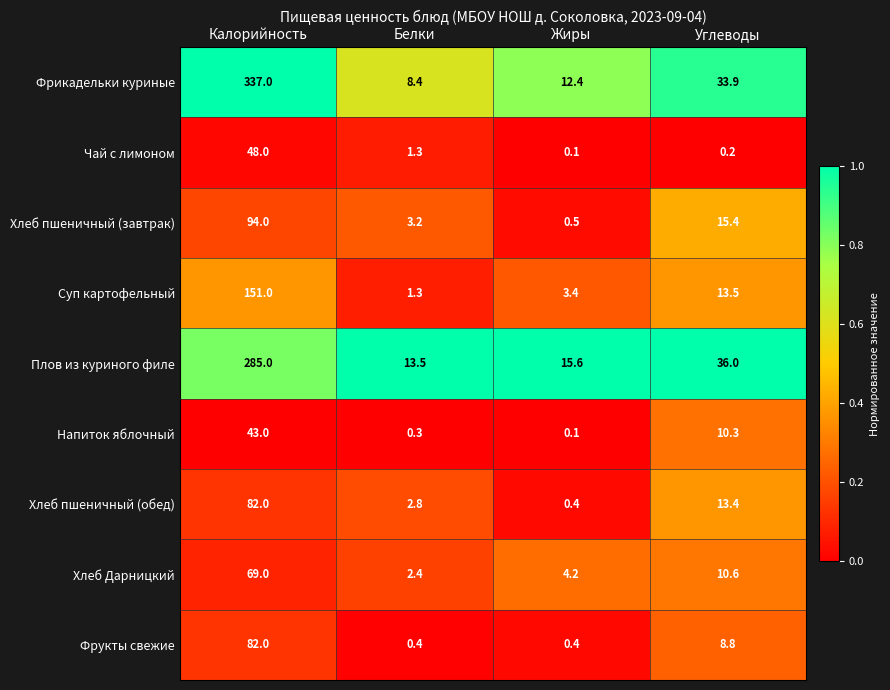

Rank the categories by Фрикадельки куриные value from highest to lowest.

Калорийность, Углеводы, Жиры, Белки